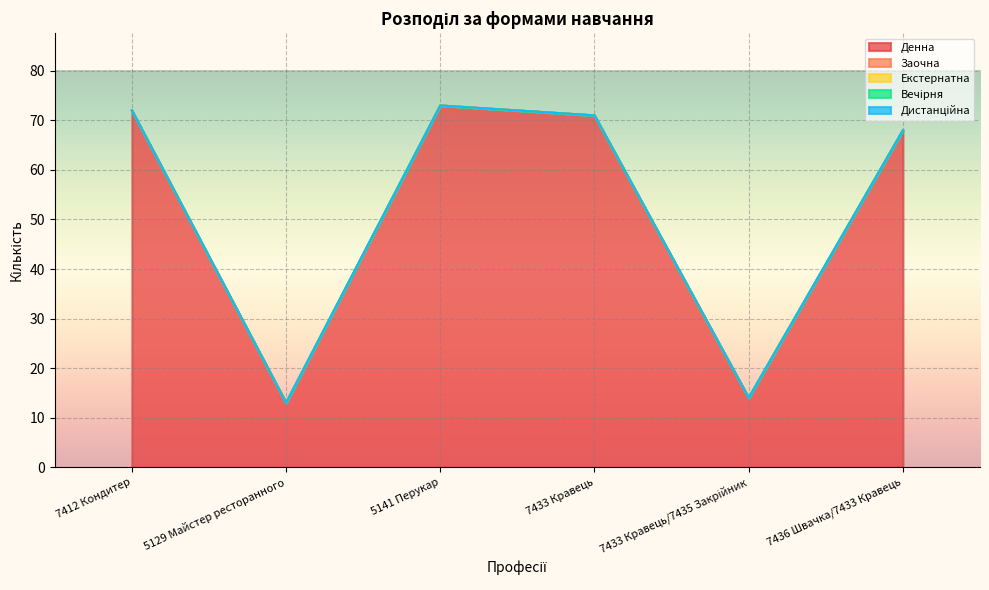

At which category is the sum across all series the highest?

5141 Перукар